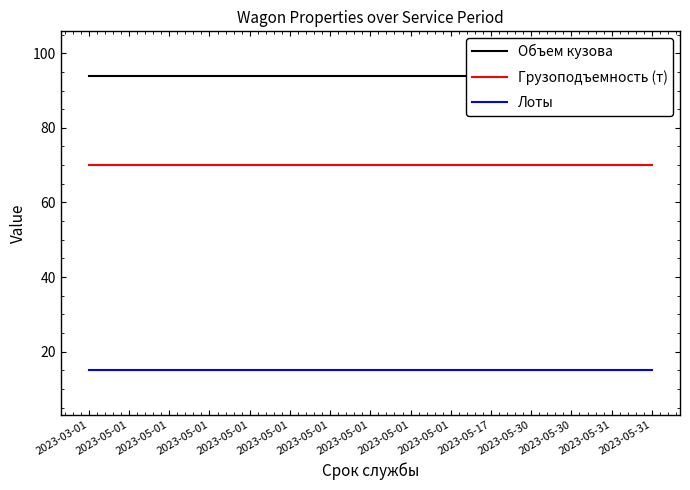

Between 2023-03-01 and 2023-05-01, which series saw the biggest shift?

Объем кузова